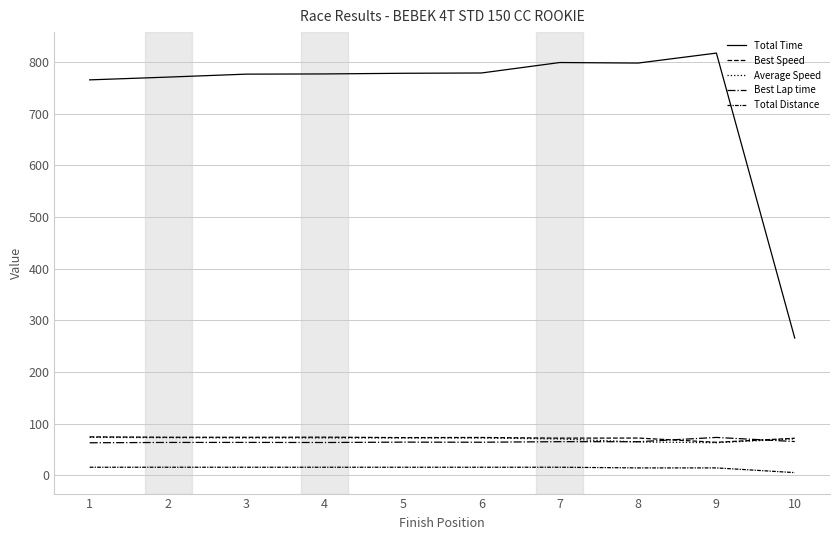

Reading right to left, what are all the values shown in this chart?

Total Time: 265.5	816.9	797.6	798.6	778.4	777.9	776.6	776.2	770.5	765.1
Best Speed: 71.7	63.9	72.1	71.9	73.2	72.9	73.8	73.5	73.6	74.4
Average Speed: 70.5	63.0	64.5	70.3	72.1	72.2	72.3	72.4	72.9	73.4
Best Lap time: 65.3	73.2	64.9	65.1	64.0	64.2	63.4	63.6	63.6	62.9
Total Distance: 5.2	14.3	14.3	15.6	15.6	15.6	15.6	15.6	15.6	15.6